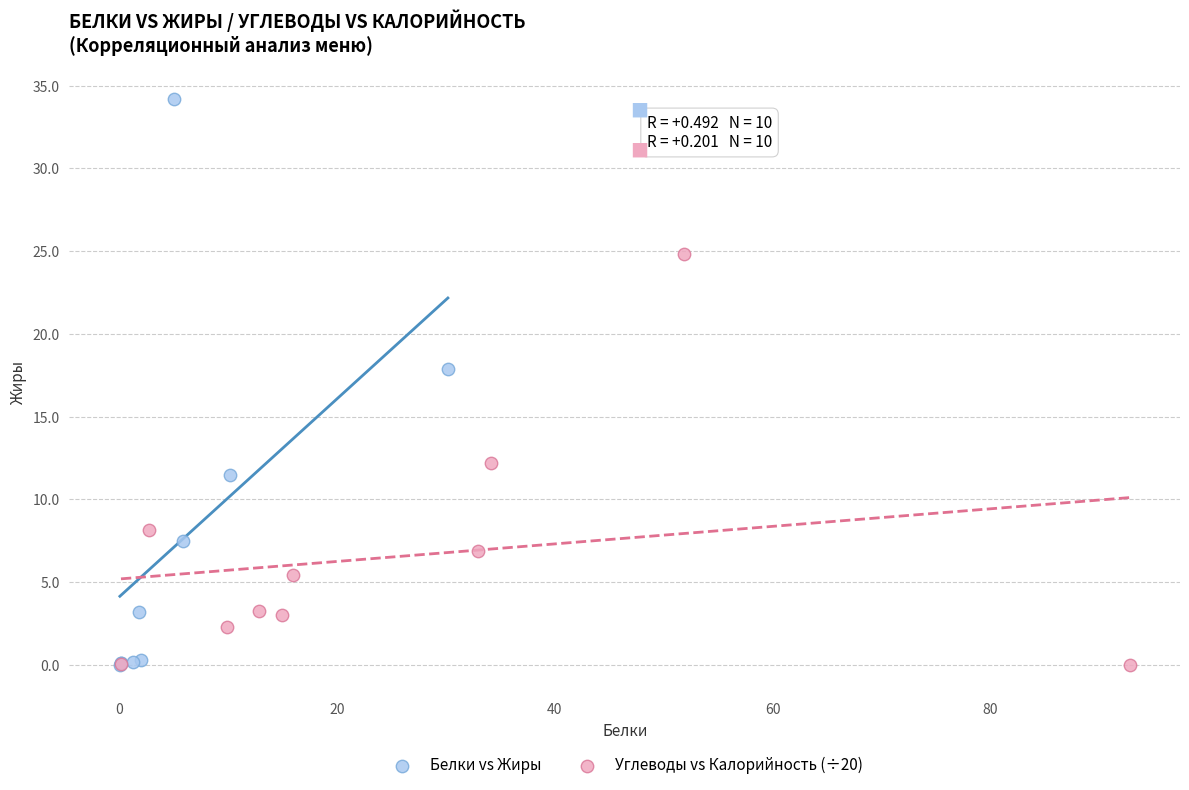

What are all the series names shown in the legend?

Белки vs Жиры, Углеводы vs Калорийность (÷20)